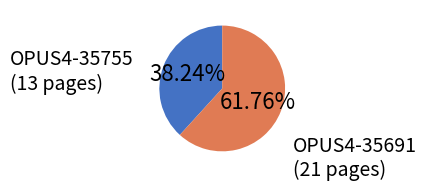

What is the smallest slice in the pie chart?

OPUS4-35755